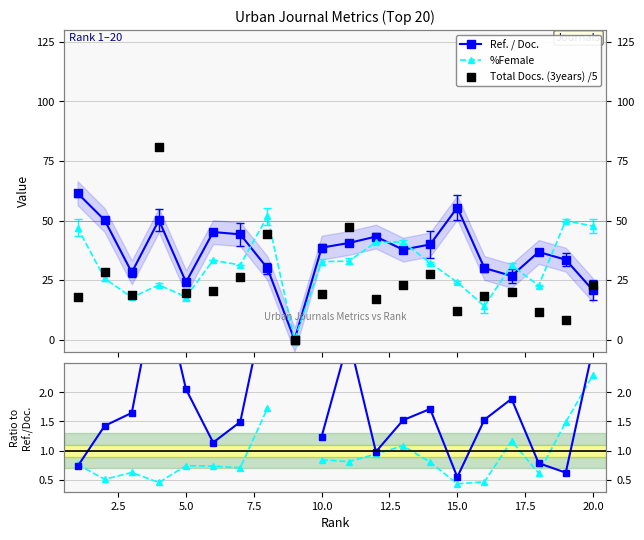

Which series reaches the maximum Y coordinate?

Total Docs. (3years) /5